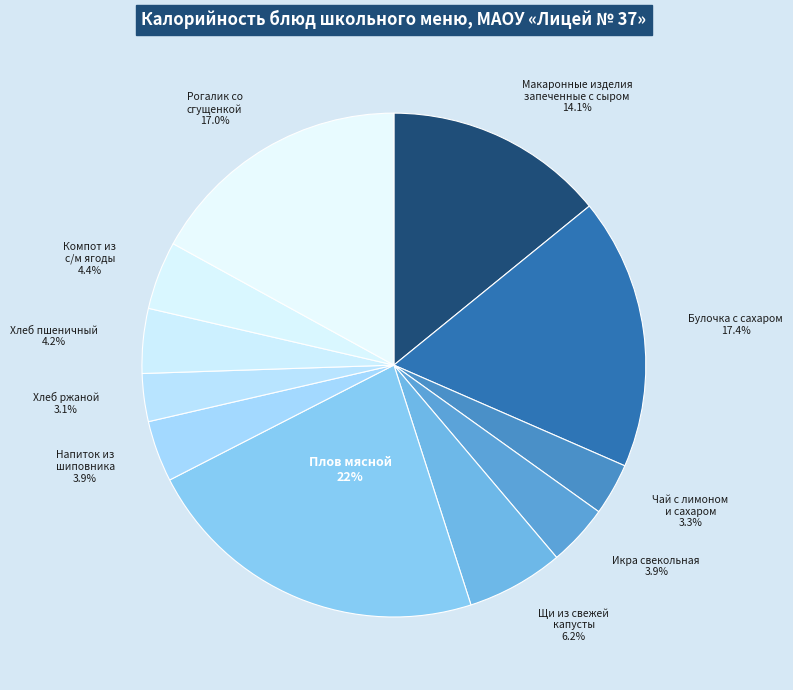

To the nearest percent, what is the average slice percentage?

9%